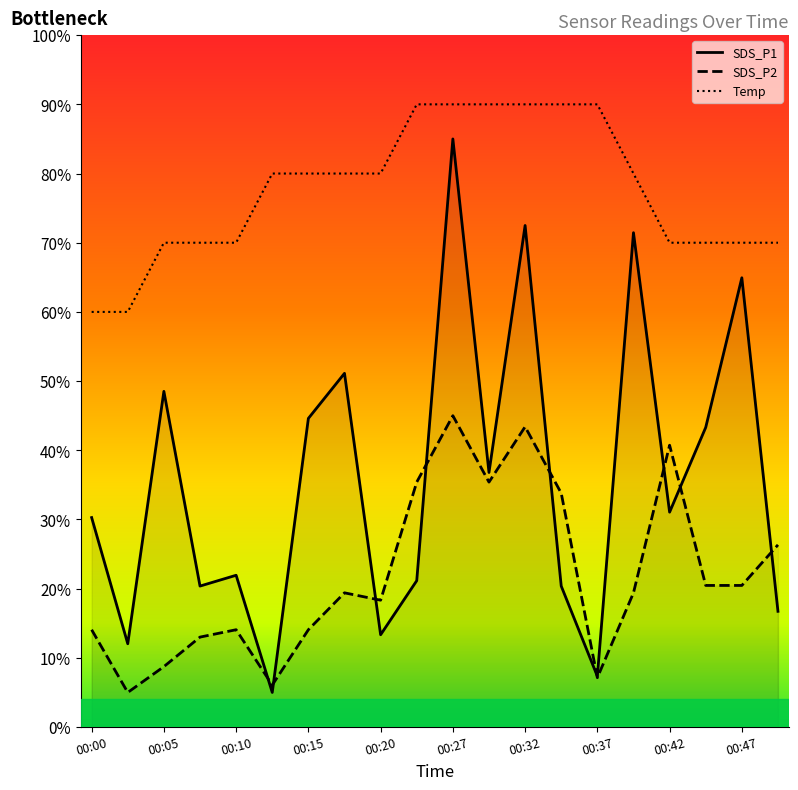

Reading left to right, extract all data points from this chart.

SDS_P1: 30.3	12.0	48.5	20.4	21.9	5.0	44.6	51.1	13.3	21.2	85.0	36.8	72.5	20.4	7.3	71.4	31.1	43.3	64.9	16.7
SDS_P2: 14.1	5.0	8.7	13.0	14.1	6.1	14.1	19.4	18.3	35.4	45.0	35.4	43.4	33.8	7.1	19.4	40.7	20.5	20.5	26.3
Temp: 60.0	60.0	70.0	70.0	70.0	80.0	80.0	80.0	80.0	90.0	90.0	90.0	90.0	90.0	90.0	80.0	70.0	70.0	70.0	70.0